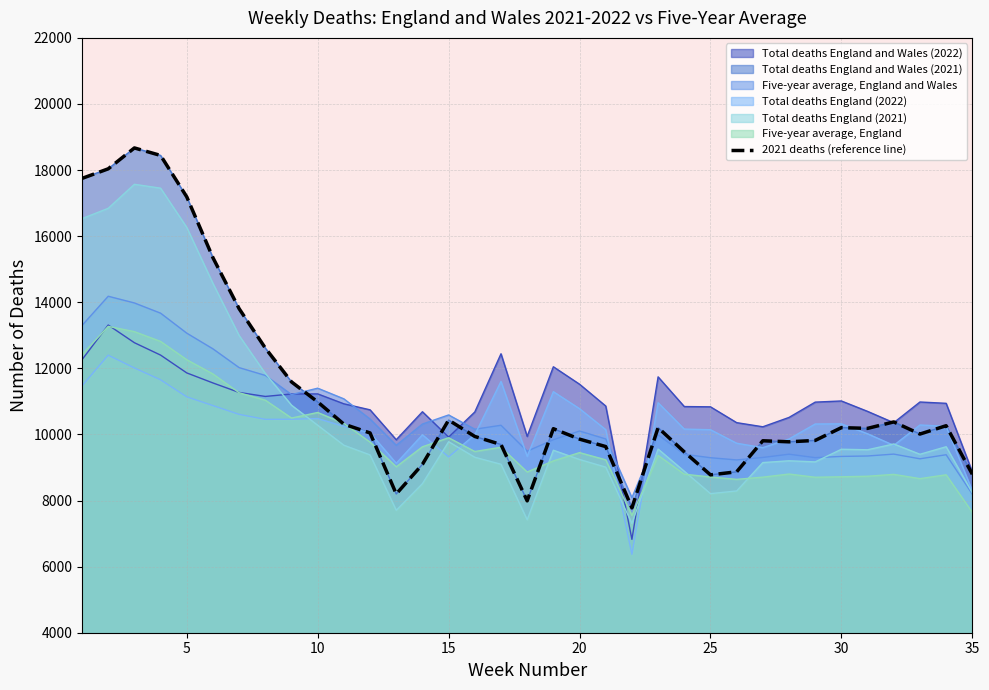

Reading right to left, what are all the values shown in this chart?

8796	10264	10012	10379	10184	10206	9819	9777	9809	8869	8777	9472	10205	7778	9633	9858	10174	7991	9695	9939	10435	9095	8199	10045	10311	10984	11590	12613	13805	15348	17189	18443	18670	18038	17748